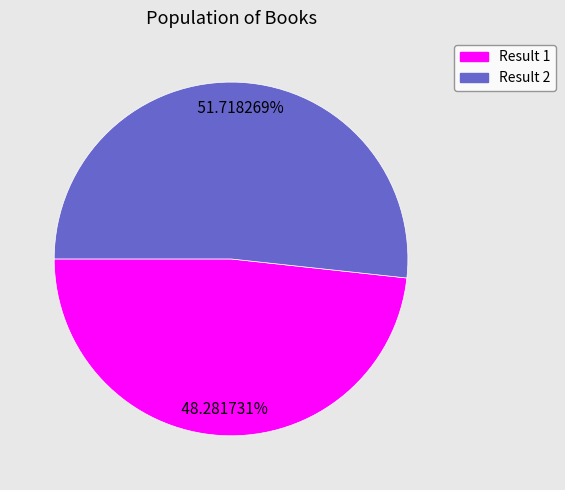

Approximately how many times larger is the value at Result 1 compared to Result 2?

0.9